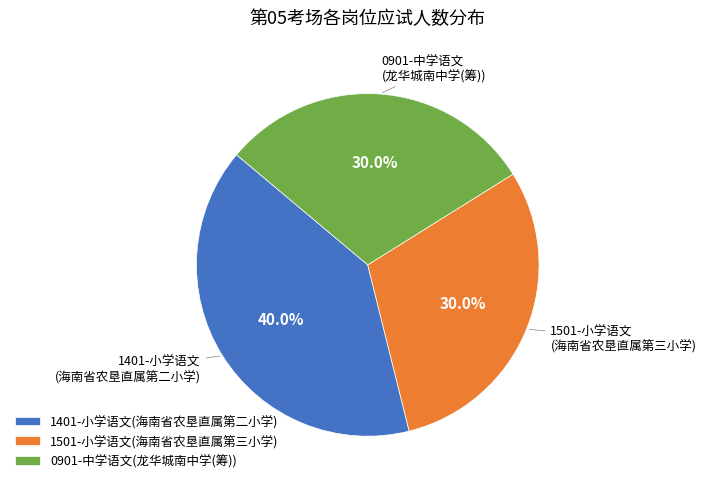

Is the sum of 0901-中学语文(龙华城南中学(筹)) and 1401-小学语文(海南省农垦直属第二小学) greater than half?

Yes